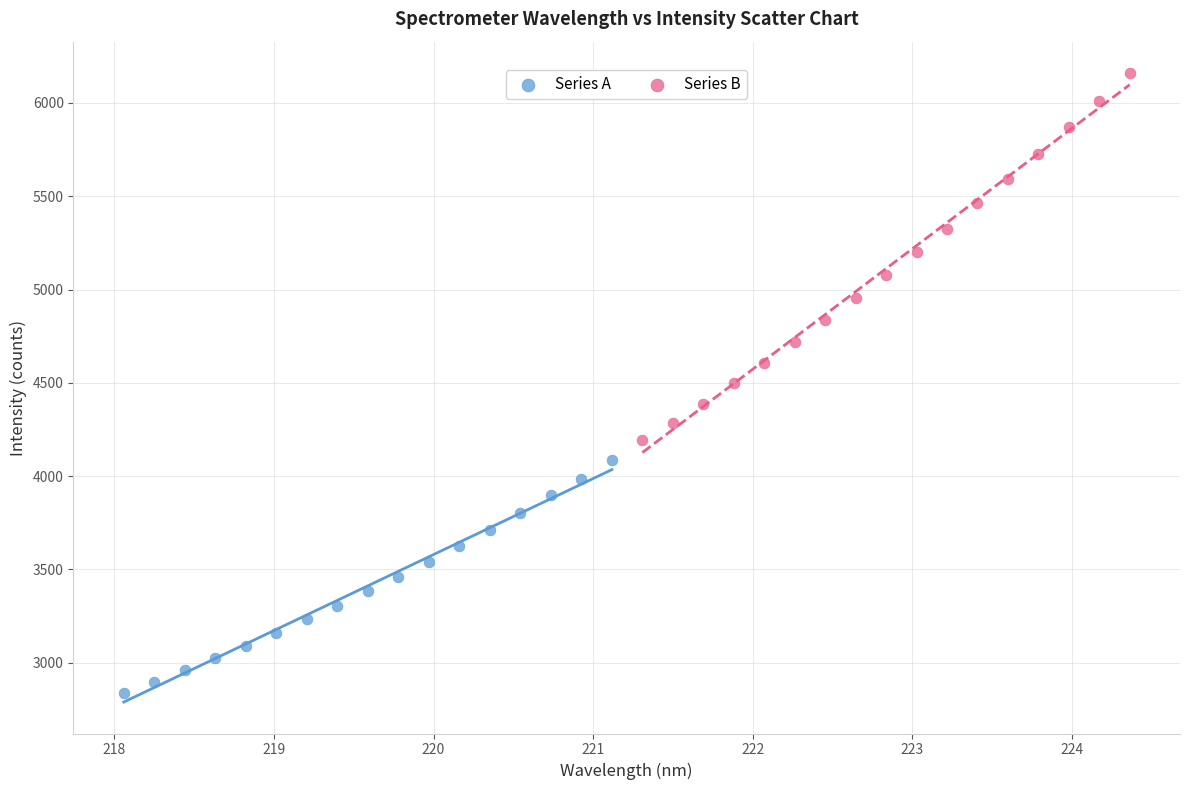

What are all the series names shown in the legend?

Series A, Series B